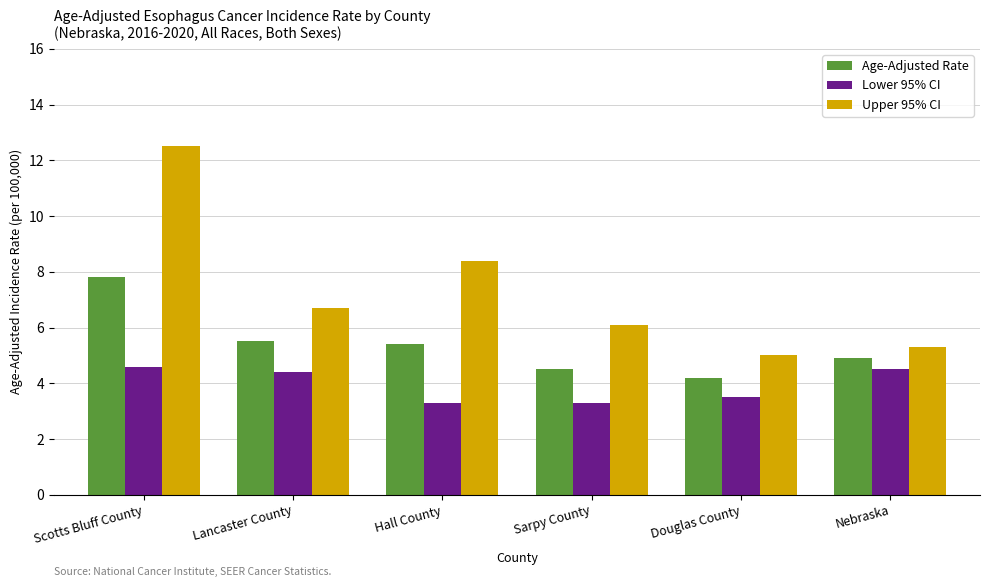

Reading left to right, what are all the values shown in this chart?

Age-Adjusted Rate: Scotts Bluff County=7.8	Lancaster County=5.5	Hall County=5.4	Sarpy County=4.5	Douglas County=4.2	Nebraska=4.9
Lower 95% CI: Scotts Bluff County=4.6	Lancaster County=4.4	Hall County=3.3	Sarpy County=3.3	Douglas County=3.5	Nebraska=4.5
Upper 95% CI: Scotts Bluff County=12.5	Lancaster County=6.7	Hall County=8.4	Sarpy County=6.1	Douglas County=5.0	Nebraska=5.3